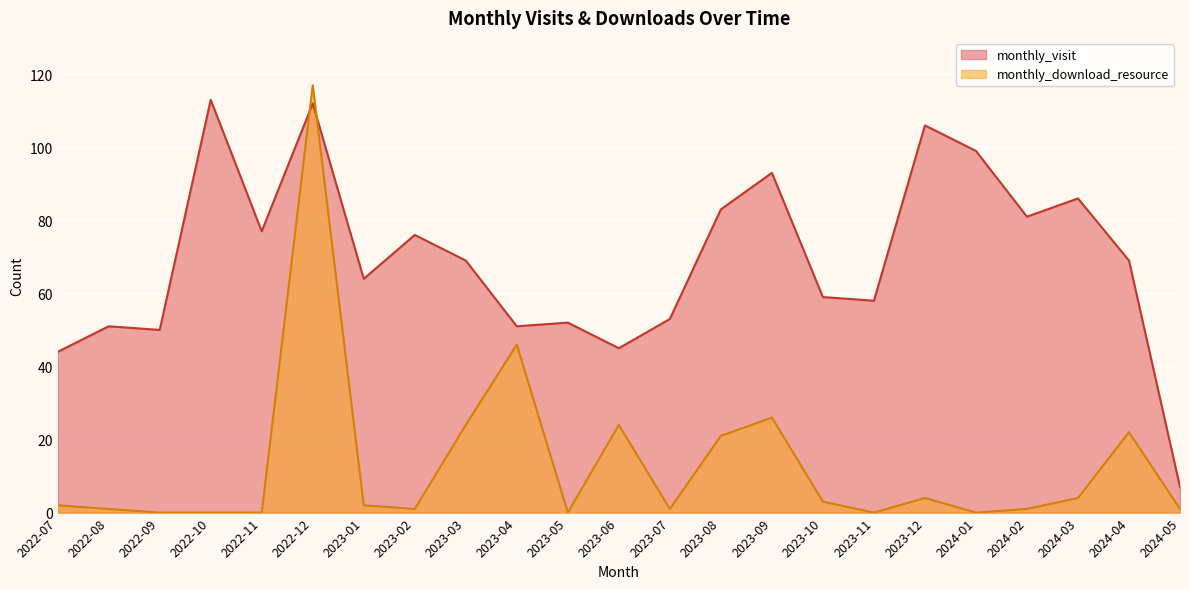

What is the difference between the second highest and minimum values in the monthly_visit series?

105